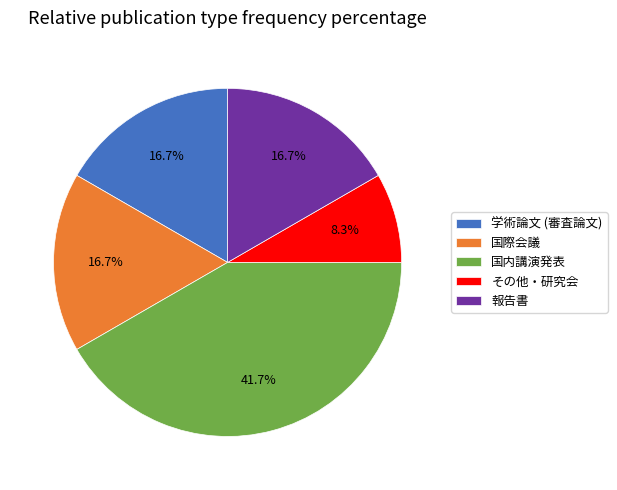

Does 国内講演発表 represent more than half of the total?

No